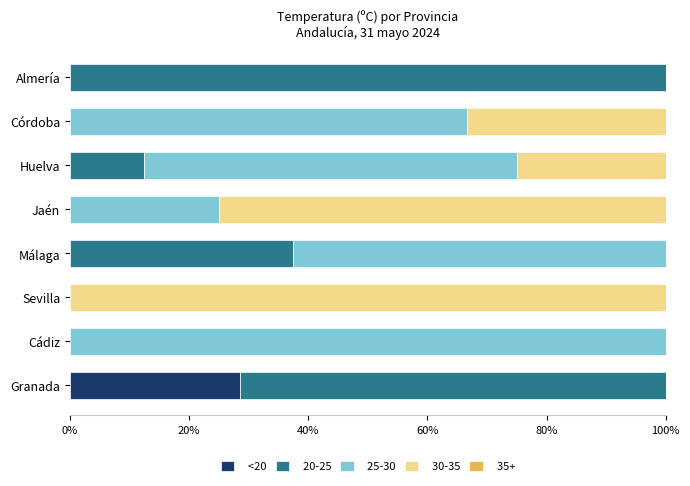

How many data points does each series have?

8